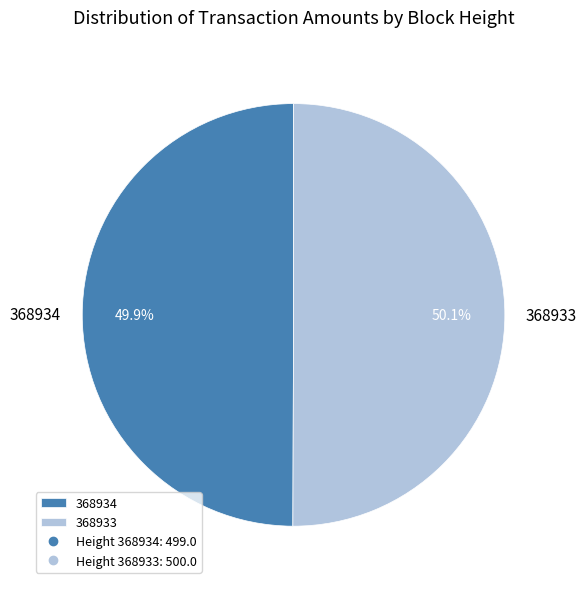

Is there a majority slice in this chart?

Yes